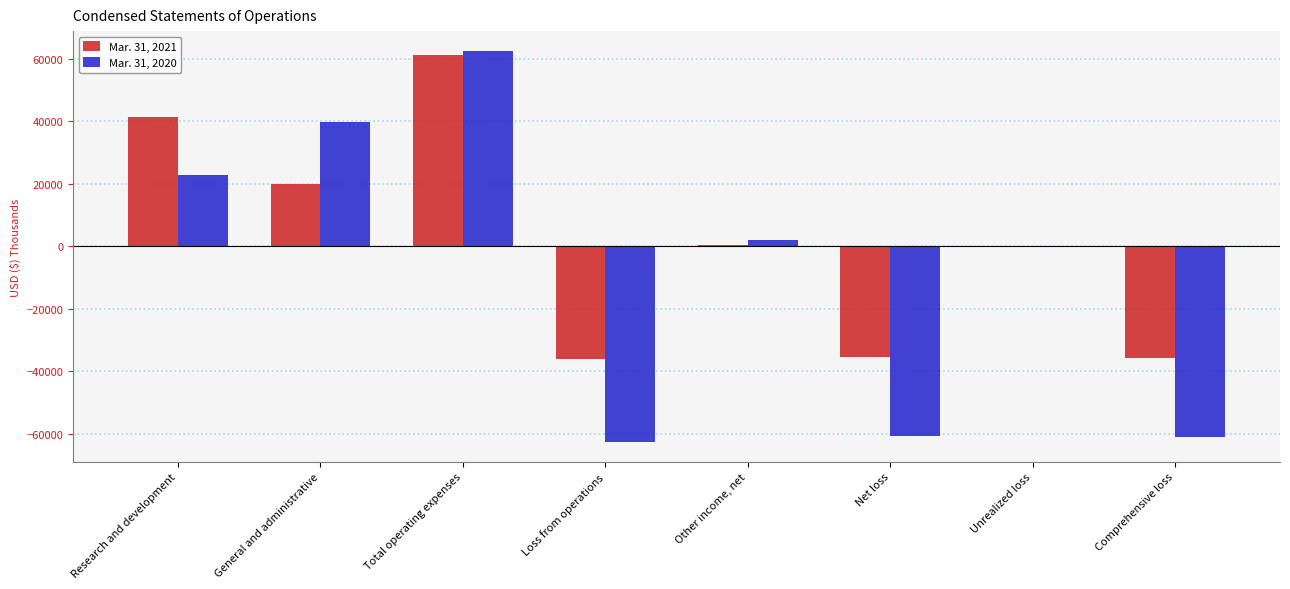

How many groups of bars are there?

8